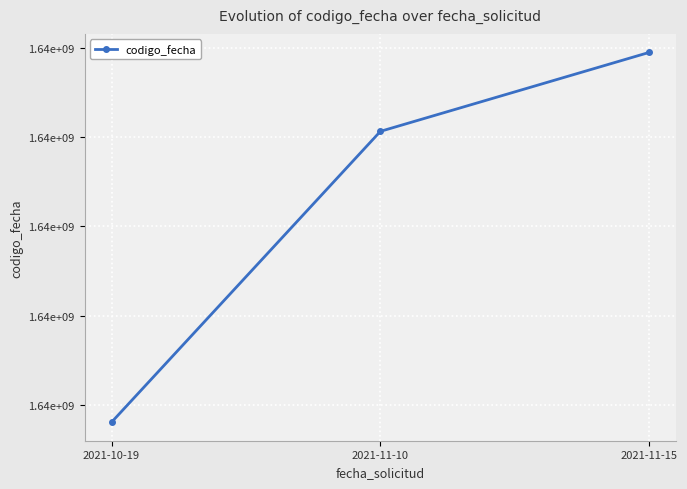

List the labels in order of value, smallest first.

2021-10-19, 2021-11-10, 2021-11-15